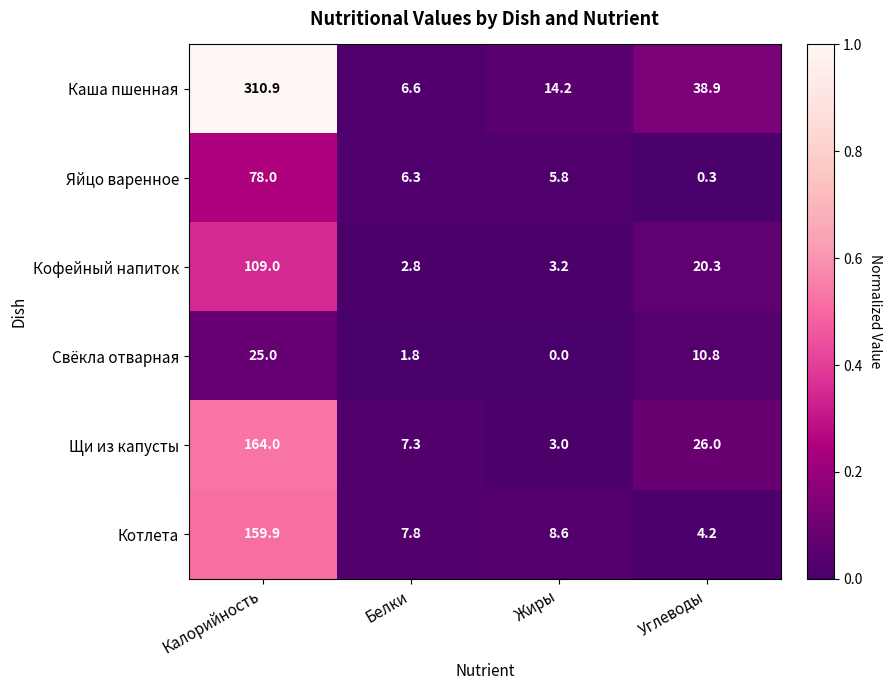

At which label does Котлета reach its minimum?

Углеводы